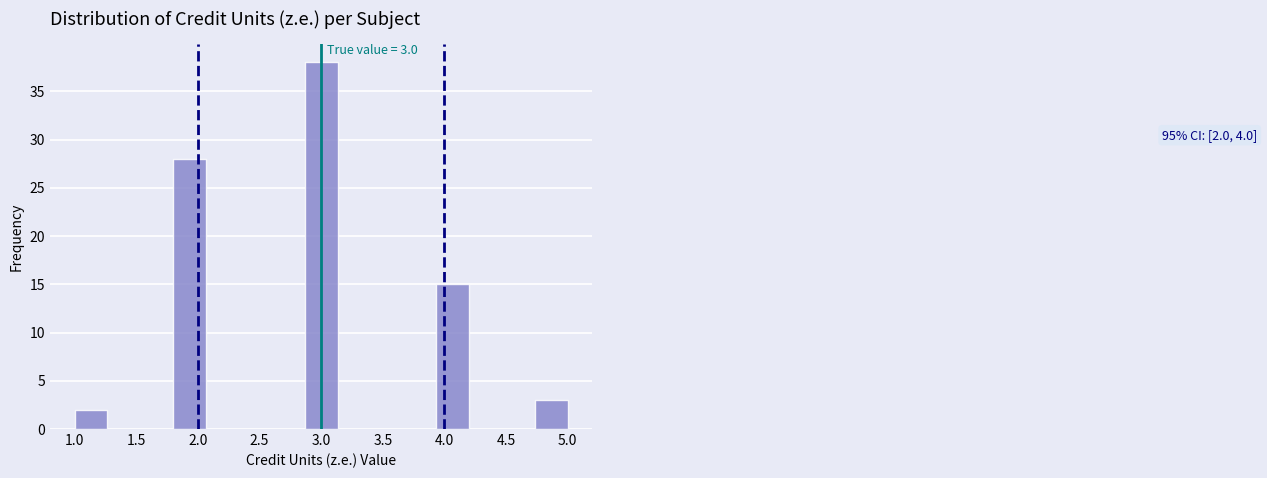

Over which range of the x-axis is the bar tallest?

2.85 to 3.15